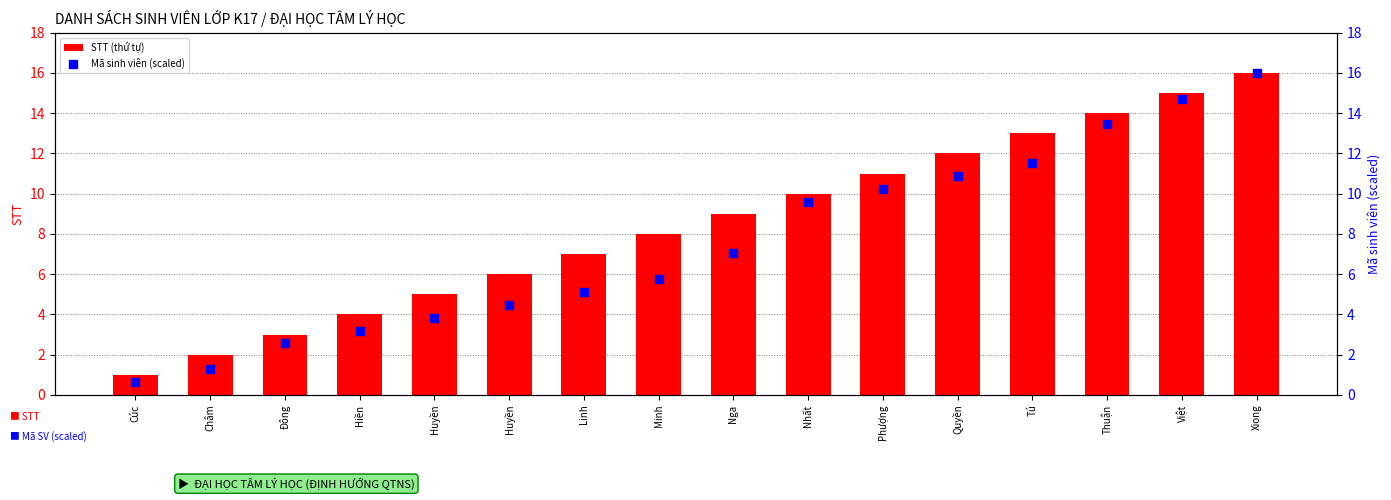

What is the total value across all series at Quyền?

22.9